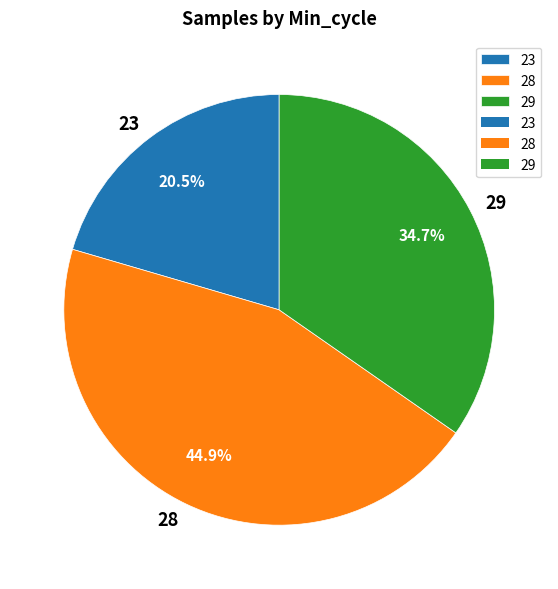

Is it true that 28 is 1% of the pie?

False